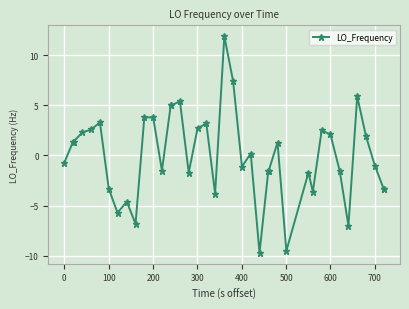

What is the value of the 10th point from the left?

-6.8